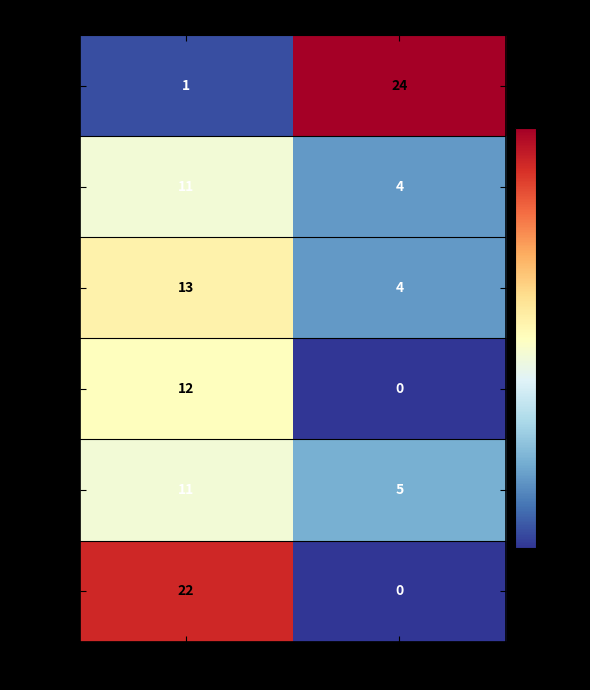

Reading left to right, extract all data points from this chart.

Board 1: Score 1=1	Score 2=24
Board 2: Score 1=11	Score 2=4
Board 3: Score 1=13	Score 2=4
Board 4: Score 1=12	Score 2=0
Board 5: Score 1=11	Score 2=5
Board 6: Score 1=22	Score 2=0